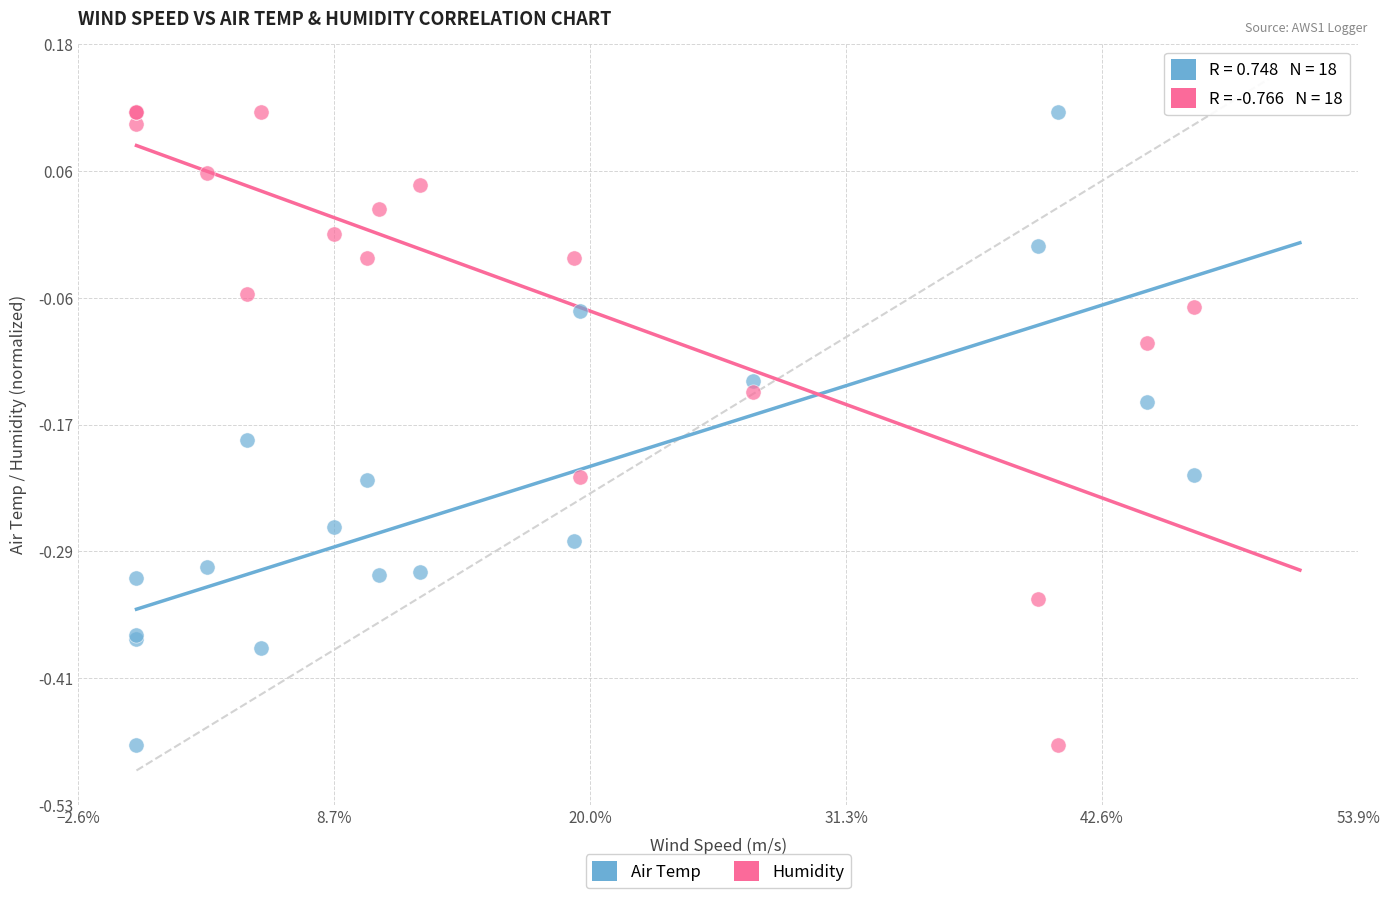

What is the X range (max minus min) for the scatter plot?

0.5